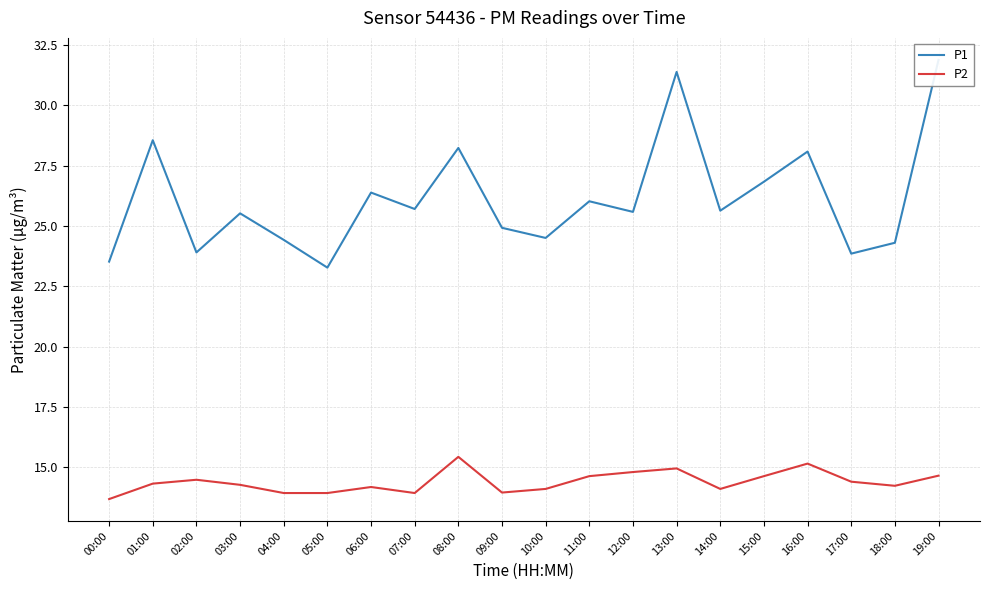

What is the lowest value of the P1 series?

23.3